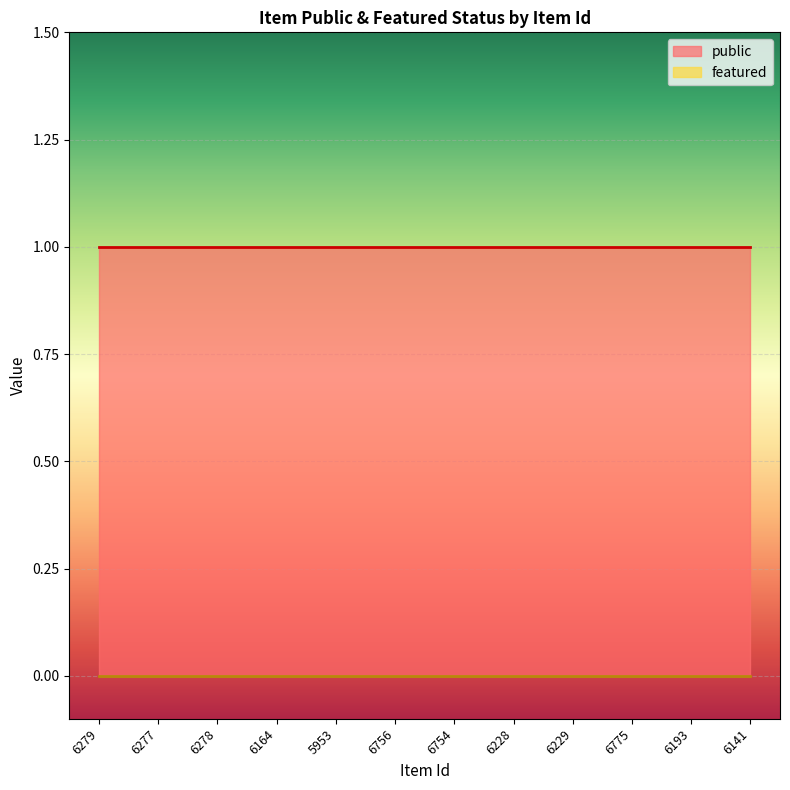

Which series has the largest total across all categories?

public